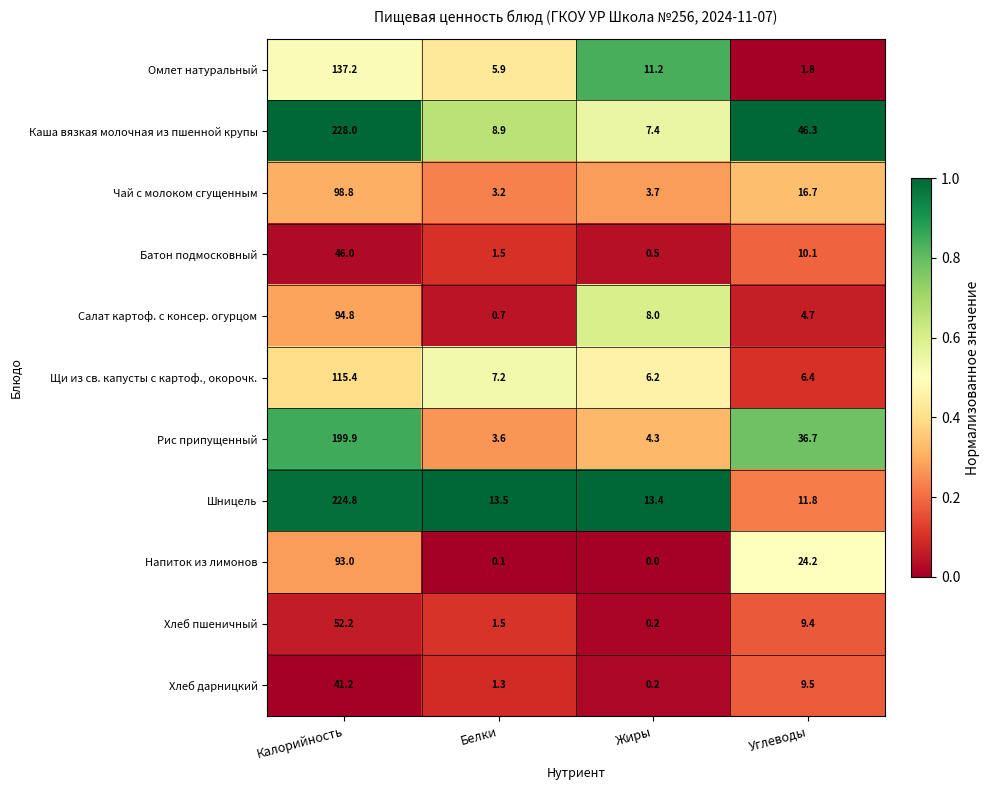

At which category is the sum across all series the highest?

Калорийность